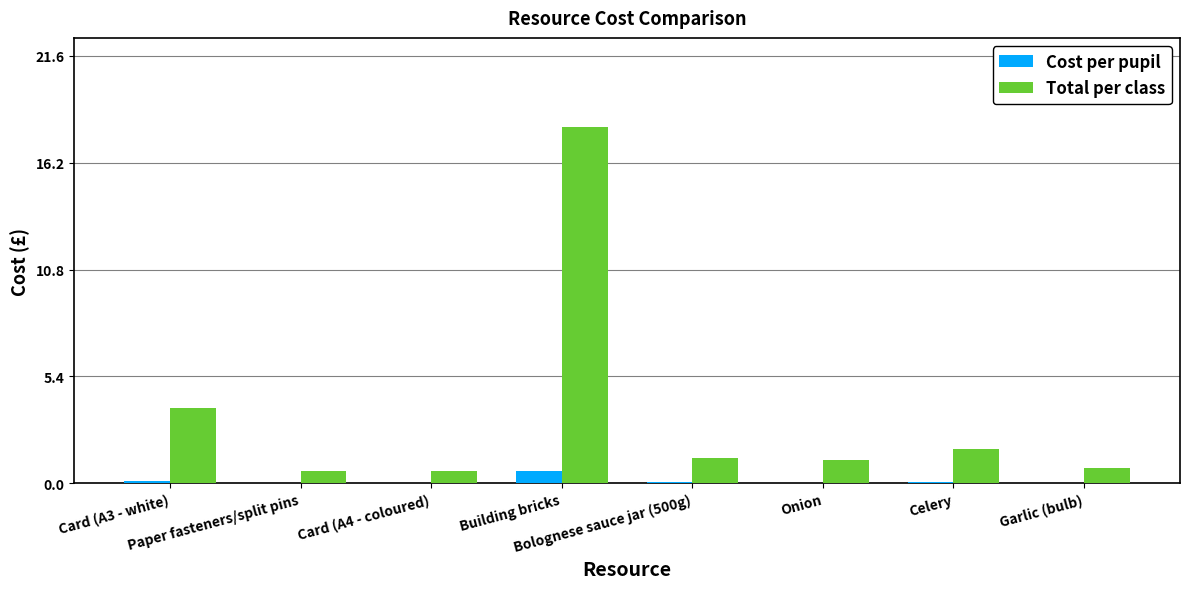

At which category is the sum across all series the highest?

Building bricks